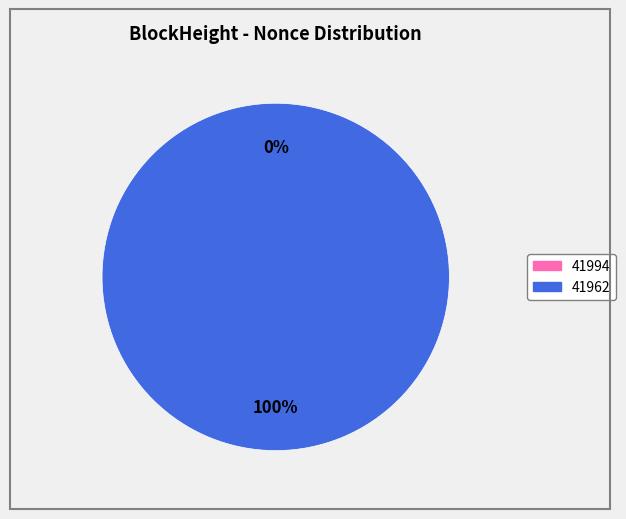

To the nearest percent, what is the average slice percentage?

50%